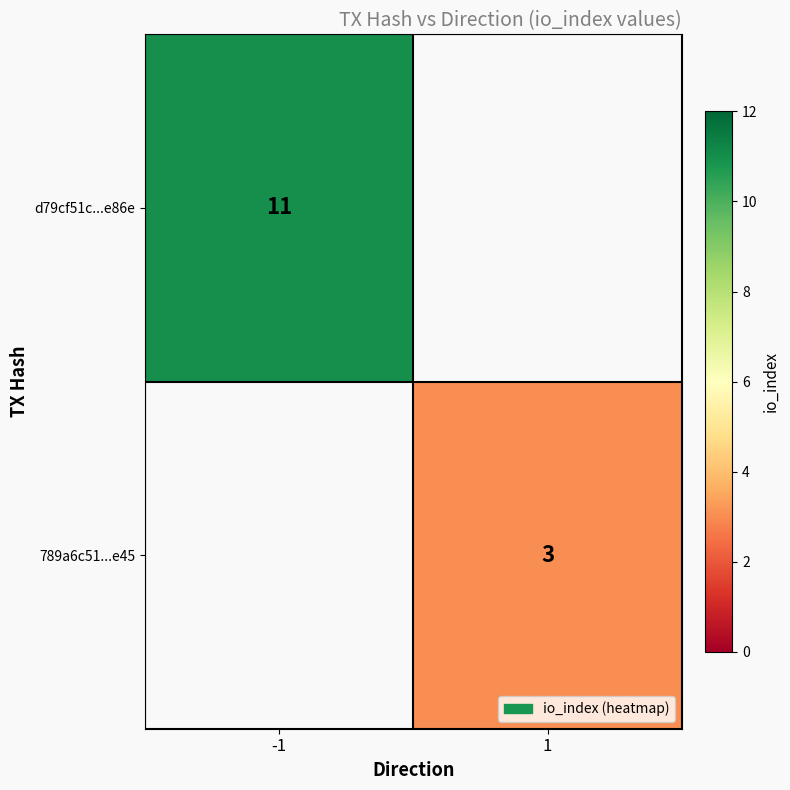

Is the value of 789a6c51...e45 at 1 greater than the value of d79cf51c...e86e at -1?

No